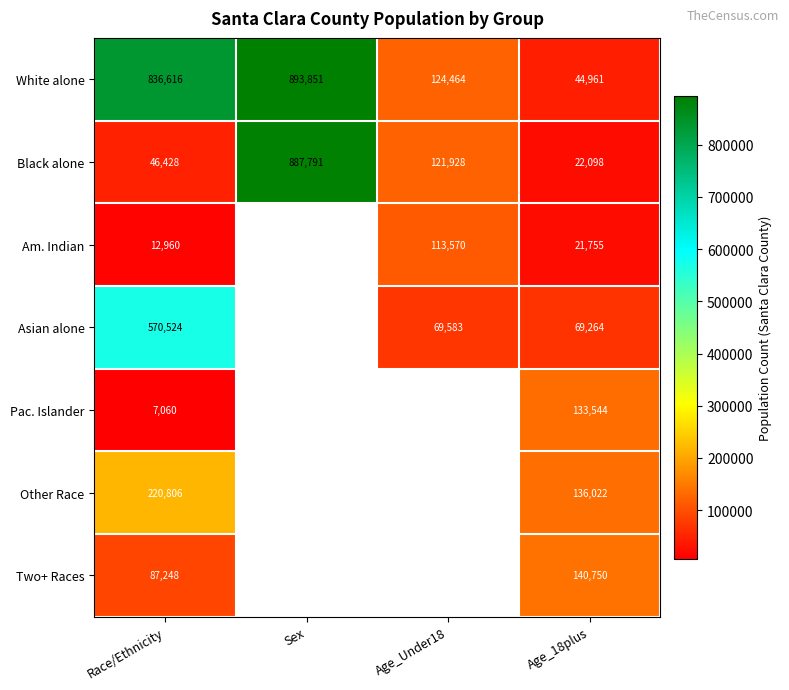

Which category has the highest value in the White alone series?

Sex